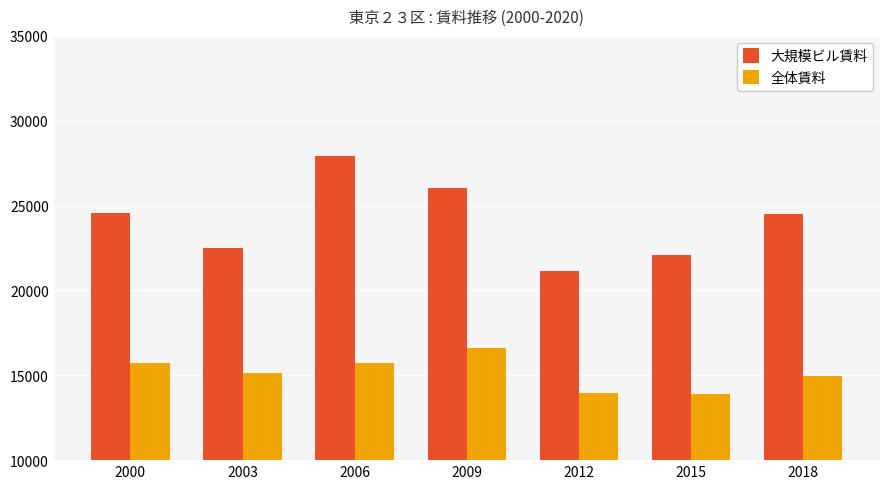

How many bars are there in total?

14